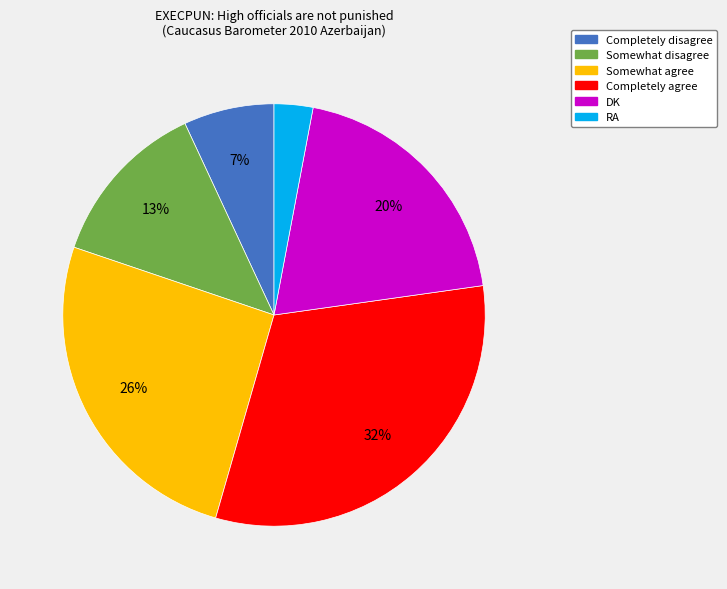

Is the sum of DK and Somewhat agree greater than half?

No